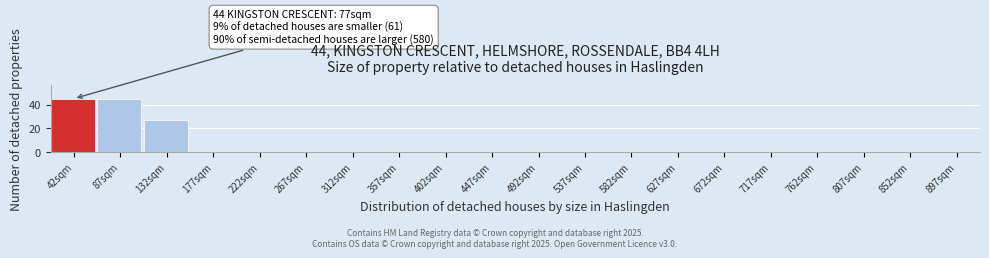

Reading left to right, list all the values displayed in this chart.

42sqm=45	87sqm=45	132sqm=27	177sqm=0	222sqm=0	267sqm=0	312sqm=0	357sqm=0	402sqm=0	447sqm=0	492sqm=0	537sqm=0	582sqm=0	627sqm=0	672sqm=0	717sqm=0	762sqm=0	807sqm=0	852sqm=0	897sqm=0